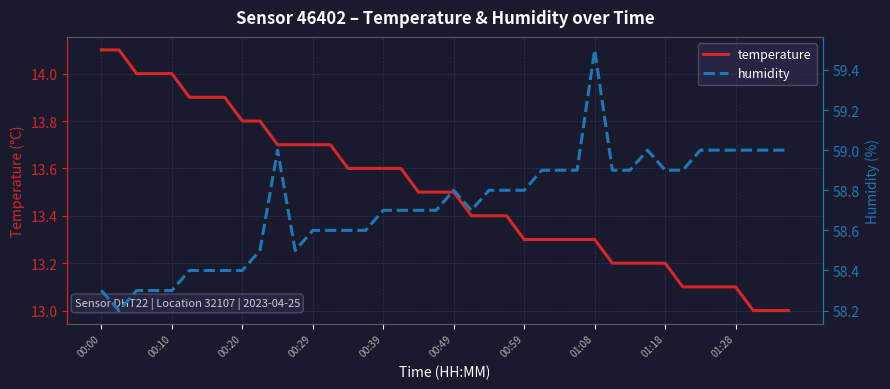

True or false: humidity and temperature intersect in this chart.

False